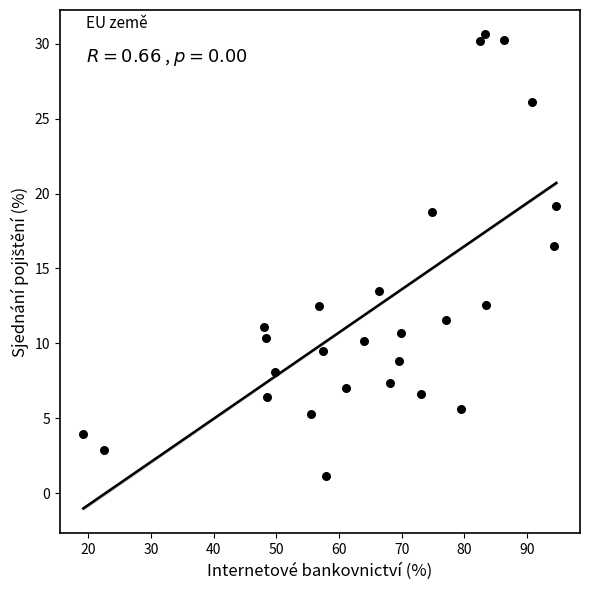

What is the range of Y values (max minus min)?

29.5